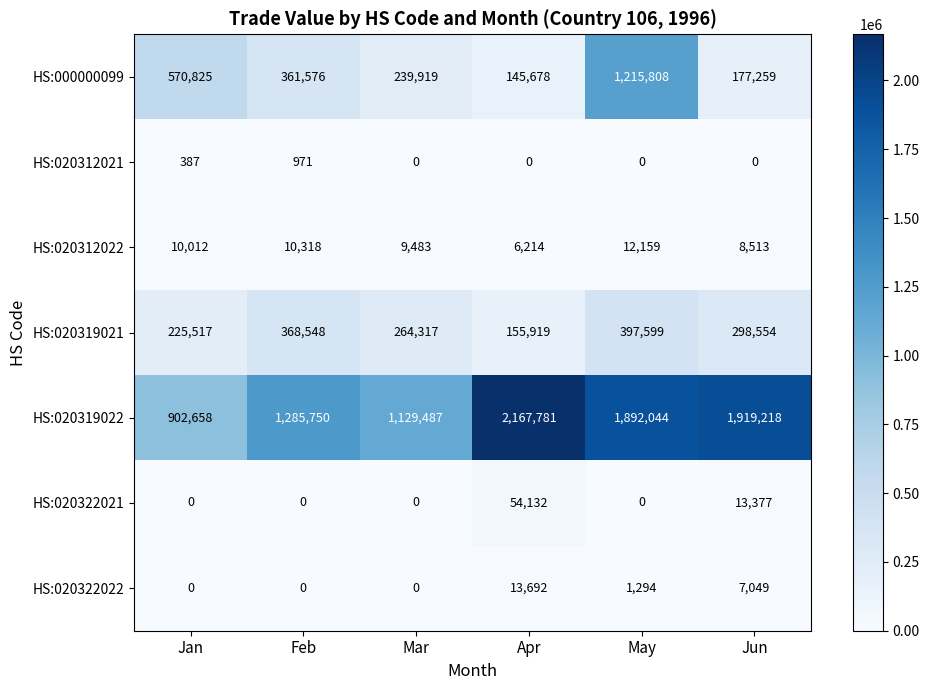

Count the HS:020319021 values in the range 225517 to 368548.

4